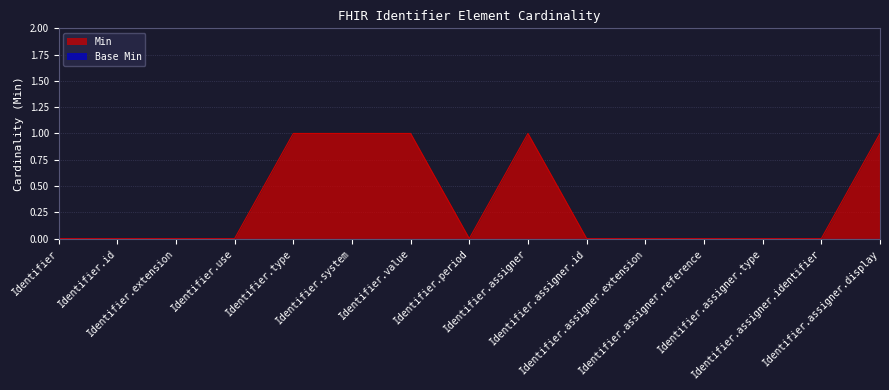

What is the label of the 5th point from the right?

Identifier.assigner.extension